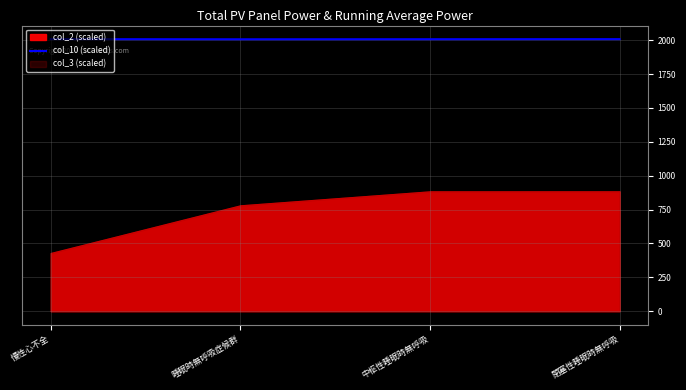

What is the minimum value for col_10 (scaled)?

2006.6